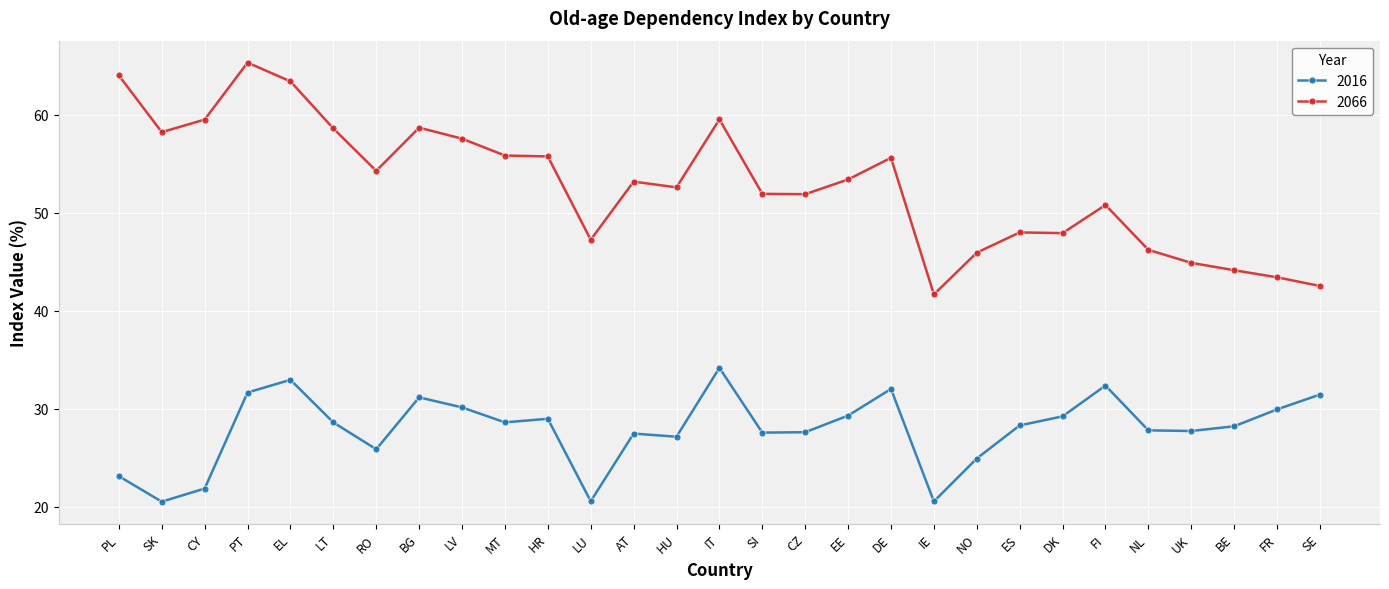

What is the difference between the second highest and second lowest values in the 2066 series?

21.5